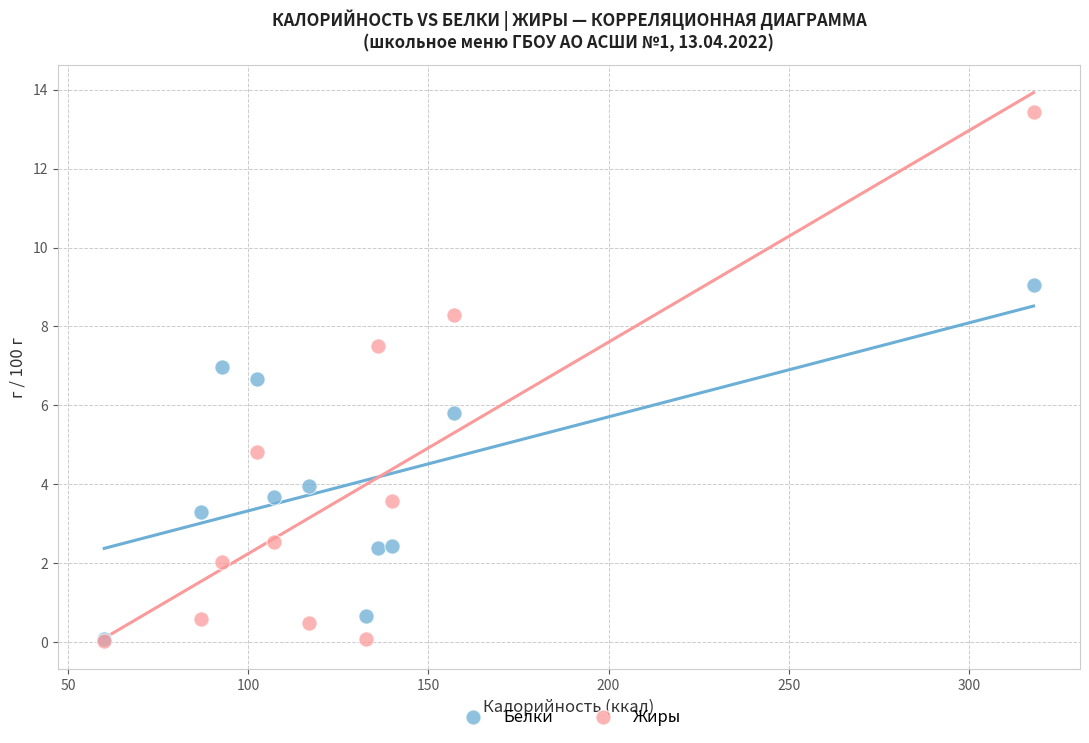

Across all series, what Y value is closest to 6?

5.8